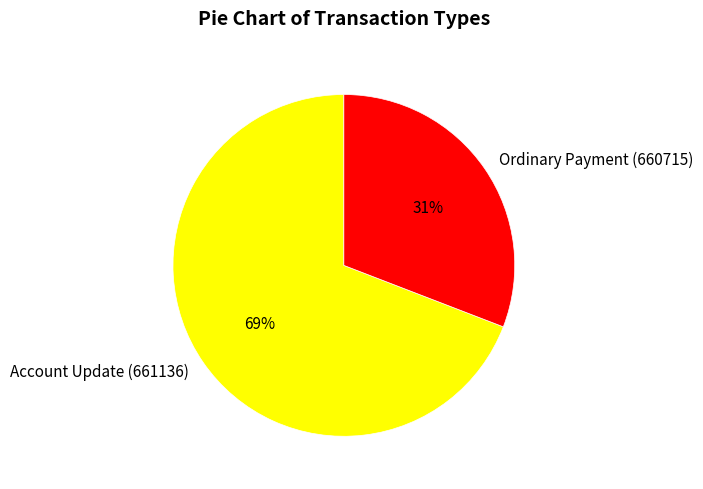

Is it true that Ordinary Payment (660715) is 24% of the pie?

False